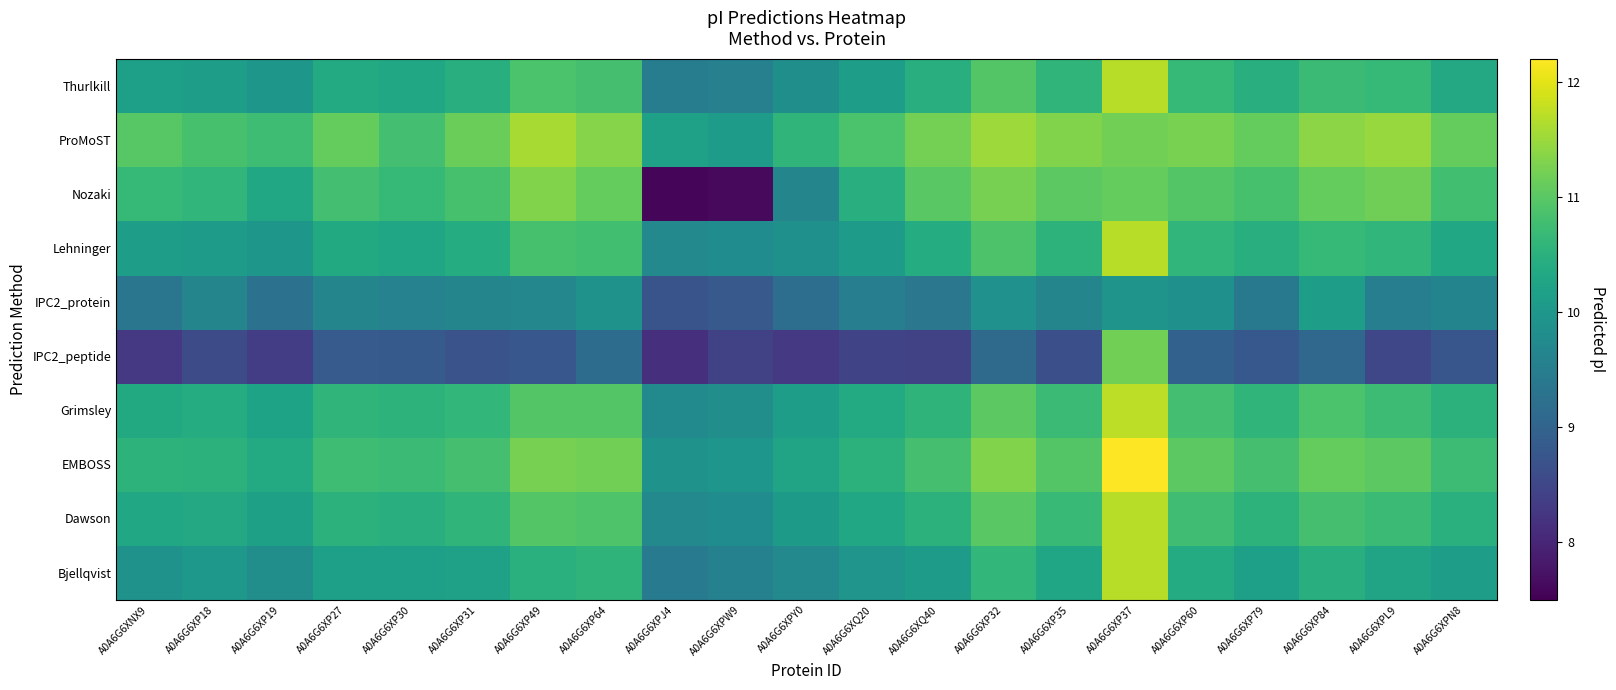

Reading left to right, extract all data points from this chart.

Bjellqvist: A0A6G6XNX9=9.9	A0A6G6XP18=10.0	A0A6G6XP19=9.8	A0A6G6XP27=10.1	A0A6G6XP30=10.1	A0A6G6XP31=10.2	A0A6G6XP49=10.5	A0A6G6XP64=10.6	A0A6G6XPJ4=9.5	A0A6G6XPW9=9.6	A0A6G6XPY0=9.7	A0A6G6XQ20=10.0	A0A6G6XQ40=10.1	A0A6G6XP32=10.6	A0A6G6XP35=10.3	A0A6G6XP37=11.7	A0A6G6XP60=10.4	A0A6G6XP79=10.1	A0A6G6XP84=10.5	A0A6G6XPL9=10.2	A0A6G6XPN8=10.1
Dawson: A0A6G6XNX9=10.3	A0A6G6XP18=10.3	A0A6G6XP19=10.2	A0A6G6XP27=10.5	A0A6G6XP30=10.5	A0A6G6XP31=10.6	A0A6G6XP49=10.9	A0A6G6XP64=10.9	A0A6G6XPJ4=9.7	A0A6G6XPW9=9.8	A0A6G6XPY0=10.1	A0A6G6XQ20=10.3	A0A6G6XQ40=10.5	A0A6G6XP32=11.0	A0A6G6XP35=10.7	A0A6G6XP37=11.7	A0A6G6XP60=10.8	A0A6G6XP79=10.5	A0A6G6XP84=10.8	A0A6G6XPL9=10.7	A0A6G6XPN8=10.5
EMBOSS: A0A6G6XNX9=10.5	A0A6G6XP18=10.5	A0A6G6XP19=10.4	A0A6G6XP27=10.7	A0A6G6XP30=10.7	A0A6G6XP31=10.8	A0A6G6XP49=11.2	A0A6G6XP64=11.2	A0A6G6XPJ4=9.9	A0A6G6XPW9=10.0	A0A6G6XPY0=10.2	A0A6G6XQ20=10.5	A0A6G6XQ40=10.8	A0A6G6XP32=11.3	A0A6G6XP35=10.9	A0A6G6XP37=12.2	A0A6G6XP60=11.0	A0A6G6XP79=10.8	A0A6G6XP84=11.1	A0A6G6XPL9=11.0	A0A6G6XPN8=10.7
Grimsley: A0A6G6XNX9=10.3	A0A6G6XP18=10.4	A0A6G6XP19=10.2	A0A6G6XP27=10.6	A0A6G6XP30=10.5	A0A6G6XP31=10.6	A0A6G6XP49=10.9	A0A6G6XP64=10.9	A0A6G6XPJ4=9.7	A0A6G6XPW9=9.8	A0A6G6XPY0=10.1	A0A6G6XQ20=10.4	A0A6G6XQ40=10.6	A0A6G6XP32=11.0	A0A6G6XP35=10.7	A0A6G6XP37=11.7	A0A6G6XP60=10.8	A0A6G6XP79=10.6	A0A6G6XP84=10.9	A0A6G6XPL9=10.7	A0A6G6XPN8=10.5
IPC2_peptide: A0A6G6XNX9=8.3	A0A6G6XP18=8.6	A0A6G6XP19=8.3	A0A6G6XP27=8.8	A0A6G6XP30=8.8	A0A6G6XP31=8.7	A0A6G6XP49=8.8	A0A6G6XP64=9.2	A0A6G6XPJ4=8.1	A0A6G6XPW9=8.4	A0A6G6XPY0=8.3	A0A6G6XQ20=8.5	A0A6G6XQ40=8.4	A0A6G6XP32=9.1	A0A6G6XP35=8.7	A0A6G6XP37=11.2	A0A6G6XP60=9.0	A0A6G6XP79=8.8	A0A6G6XP84=9.1	A0A6G6XPL9=8.5	A0A6G6XPN8=8.8
IPC2_protein: A0A6G6XNX9=9.3	A0A6G6XP18=9.6	A0A6G6XP19=9.3	A0A6G6XP27=9.6	A0A6G6XP30=9.6	A0A6G6XP31=9.6	A0A6G6XP49=9.7	A0A6G6XP64=9.9	A0A6G6XPJ4=8.7	A0A6G6XPW9=8.8	A0A6G6XPY0=9.2	A0A6G6XQ20=9.5	A0A6G6XQ40=9.4	A0A6G6XP32=9.9	A0A6G6XP35=9.6	A0A6G6XP37=9.9	A0A6G6XP60=9.9	A0A6G6XP79=9.4	A0A6G6XP84=10.1	A0A6G6XPL9=9.5	A0A6G6XPN8=9.6
Lehninger: A0A6G6XNX9=10.1	A0A6G6XP18=10.1	A0A6G6XP19=10.0	A0A6G6XP27=10.3	A0A6G6XP30=10.3	A0A6G6XP31=10.4	A0A6G6XP49=10.8	A0A6G6XP64=10.8	A0A6G6XPJ4=9.7	A0A6G6XPW9=9.8	A0A6G6XPY0=9.9	A0A6G6XQ20=10.1	A0A6G6XQ40=10.4	A0A6G6XP32=10.9	A0A6G6XP35=10.5	A0A6G6XP37=11.7	A0A6G6XP60=10.6	A0A6G6XP79=10.4	A0A6G6XP84=10.7	A0A6G6XPL9=10.6	A0A6G6XPN8=10.3
Nozaki: A0A6G6XNX9=10.6	A0A6G6XP18=10.6	A0A6G6XP19=10.3	A0A6G6XP27=10.8	A0A6G6XP30=10.7	A0A6G6XP31=10.8	A0A6G6XP49=11.3	A0A6G6XP64=11.1	A0A6G6XPJ4=7.6	A0A6G6XPW9=7.6	A0A6G6XPY0=9.6	A0A6G6XQ20=10.5	A0A6G6XQ40=11.0	A0A6G6XP32=11.2	A0A6G6XP35=11.0	A0A6G6XP37=11.1	A0A6G6XP60=10.9	A0A6G6XP79=10.8	A0A6G6XP84=11.1	A0A6G6XPL9=11.2	A0A6G6XPN8=10.8
ProMoST: A0A6G6XNX9=11.0	A0A6G6XP18=10.8	A0A6G6XP19=10.7	A0A6G6XP27=11.1	A0A6G6XP30=10.8	A0A6G6XP31=11.1	A0A6G6XP49=11.6	A0A6G6XP64=11.3	A0A6G6XPJ4=10.2	A0A6G6XPW9=10.1	A0A6G6XPY0=10.6	A0A6G6XQ20=10.9	A0A6G6XQ40=11.2	A0A6G6XP32=11.5	A0A6G6XP35=11.3	A0A6G6XP37=11.2	A0A6G6XP60=11.3	A0A6G6XP79=11.1	A0A6G6XP84=11.4	A0A6G6XPL9=11.5	A0A6G6XPN8=11.1
Thurlkill: A0A6G6XNX9=10.2	A0A6G6XP18=10.1	A0A6G6XP19=10.0	A0A6G6XP27=10.4	A0A6G6XP30=10.3	A0A6G6XP31=10.4	A0A6G6XP49=10.9	A0A6G6XP64=10.8	A0A6G6XPJ4=9.5	A0A6G6XPW9=9.5	A0A6G6XPY0=9.8	A0A6G6XQ20=10.1	A0A6G6XQ40=10.5	A0A6G6XP32=10.9	A0A6G6XP35=10.6	A0A6G6XP37=11.7	A0A6G6XP60=10.6	A0A6G6XP79=10.5	A0A6G6XP84=10.7	A0A6G6XPL9=10.6	A0A6G6XPN8=10.3